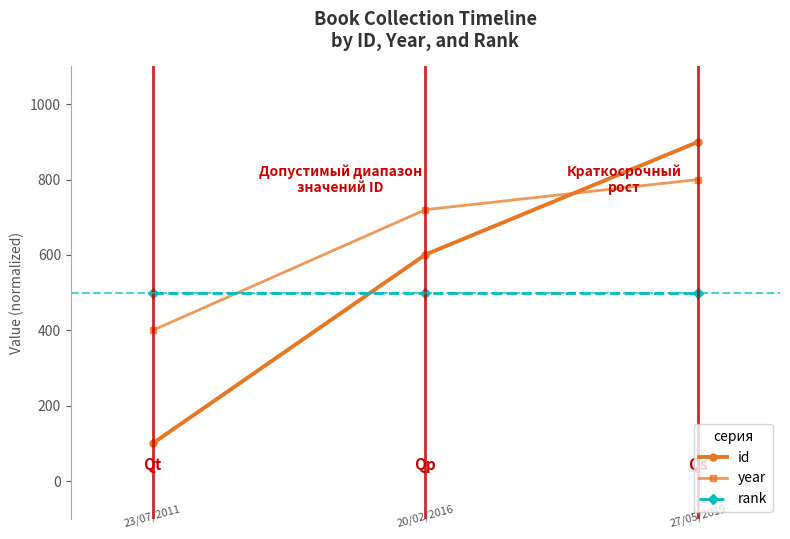

What is the value of the rank point at the 2nd from the left?

500.0